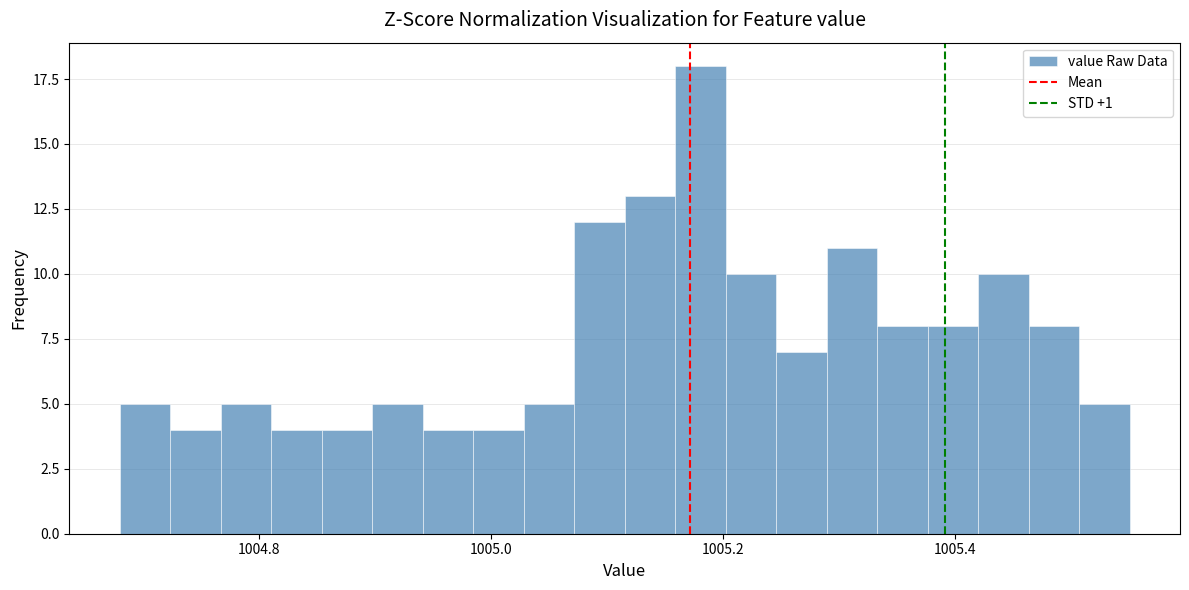

Read against the x-axis, roughly where is the centre of the tallest bar?

1005.18